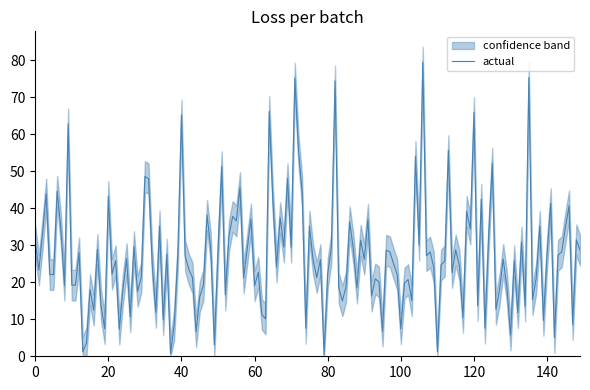

Is it true that actual equals 42.8 at 16?

False